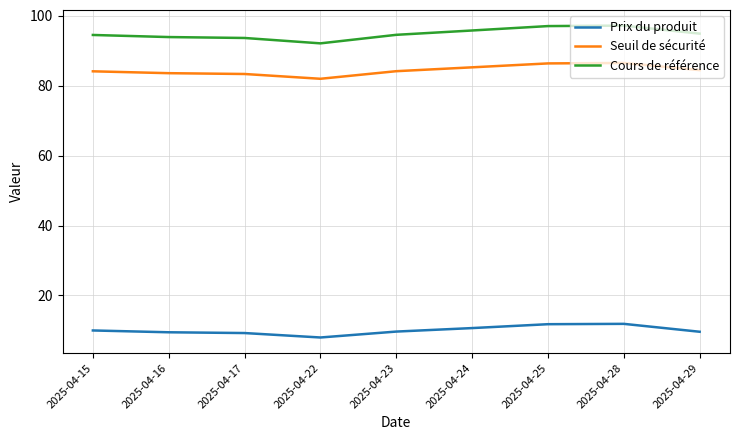

What is the average value of the Seuil de sécurité series?

84.4